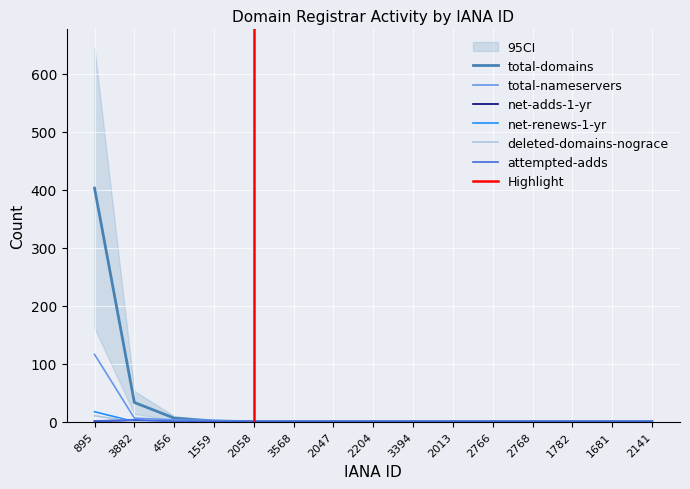

Which has a higher value, 2766 or 3568?

2766